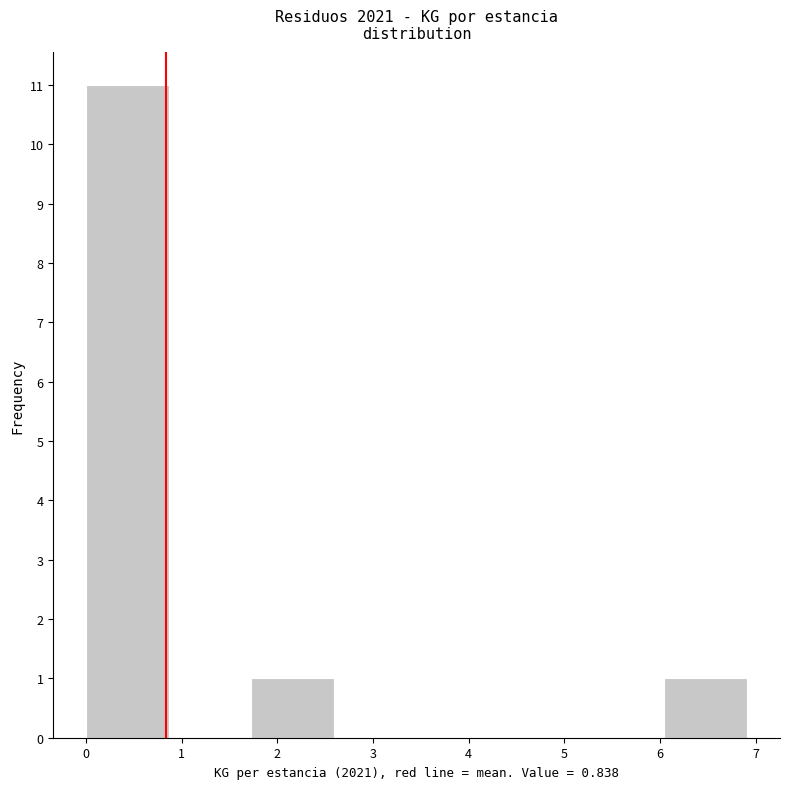

Reading left to right, list every bar in this chart as the range it spans on the x-axis followed by its height. Neither the bar edges nor the heights are printed on the chart, so give them approximately, as read against the axes.

0.0 to 0.9: 11
0.9 to 1.7: 0
1.7 to 2.6: 1
2.6 to 3.5: 0
3.5 to 4.3: 0
4.3 to 5.2: 0
5.2 to 6.0: 0
6.0 to 6.9: 1